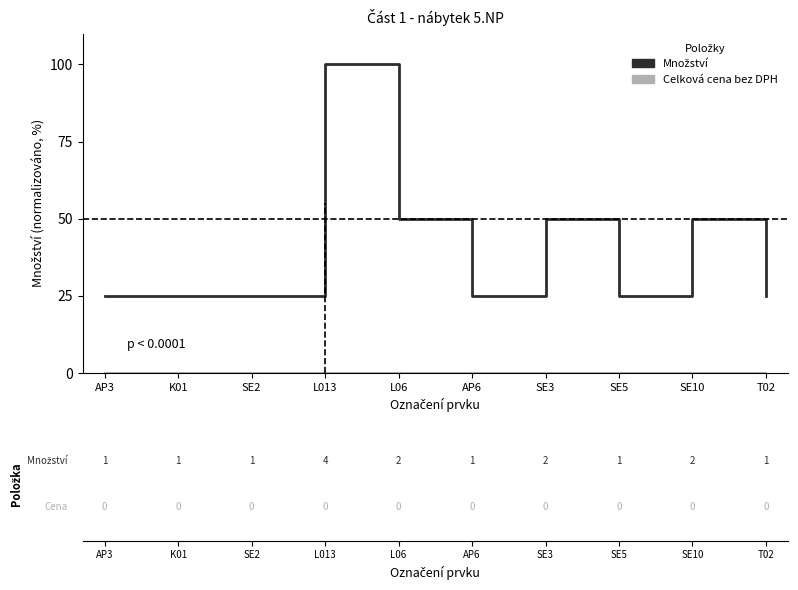

What is the spread (max minus min) of values at SE5?

25